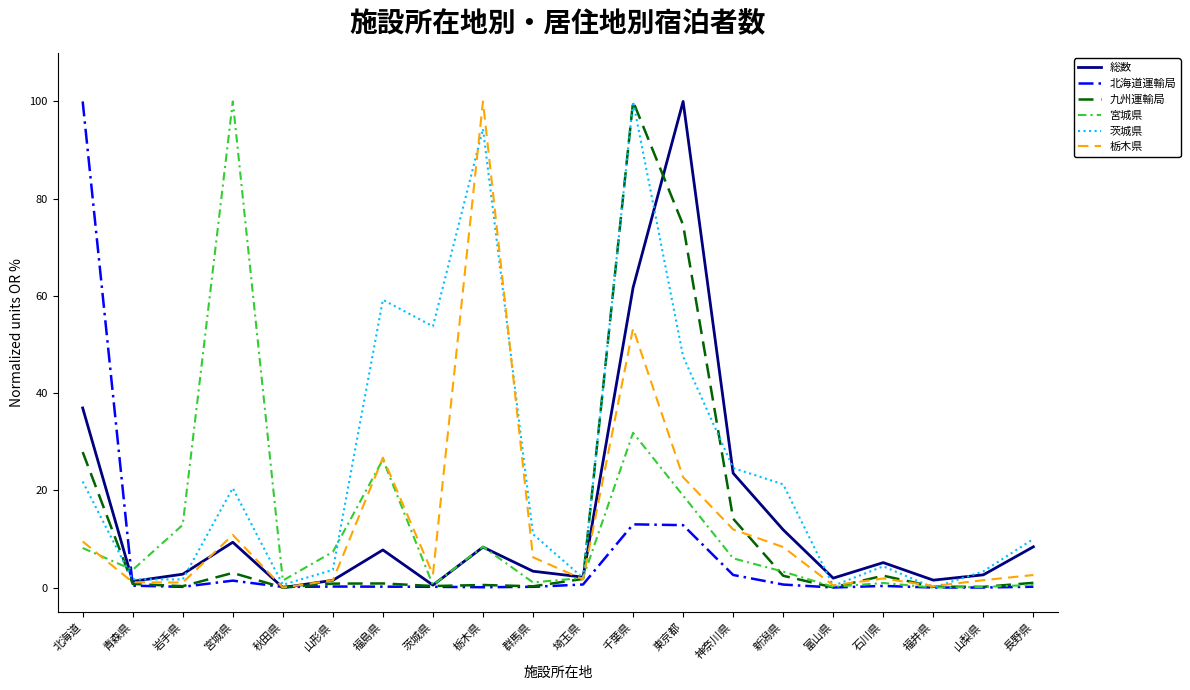

The value of 茨城県 at 神奈川県 is 14.5. True or false?

False